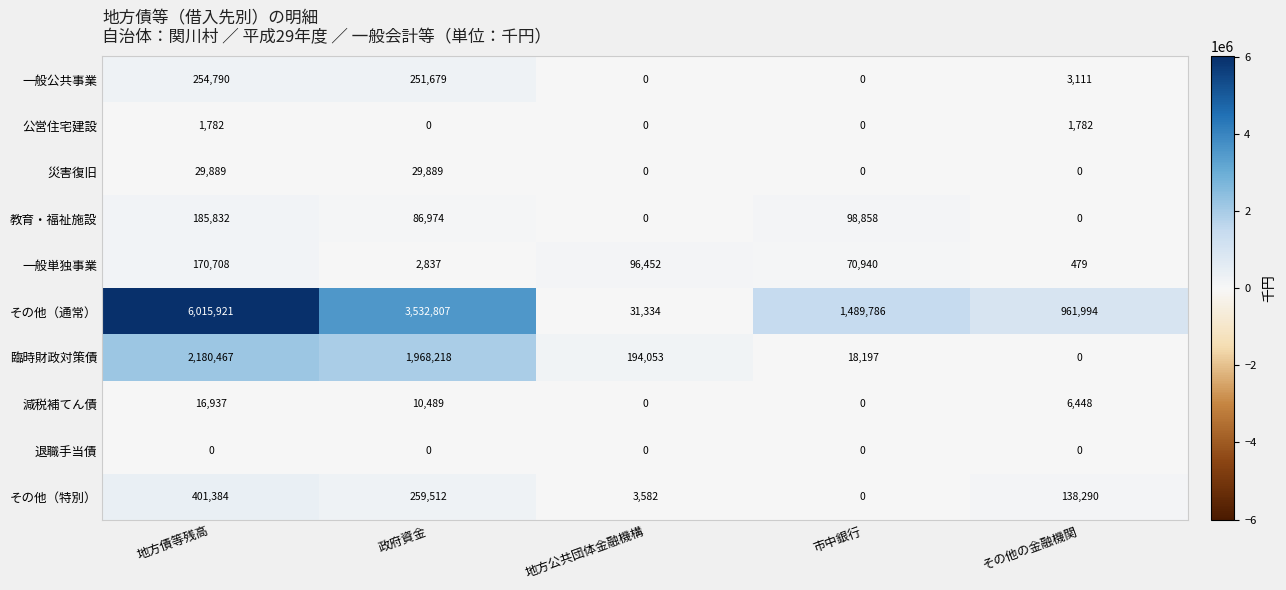

How many data points in 一般公共事業 are less than 3111?

2